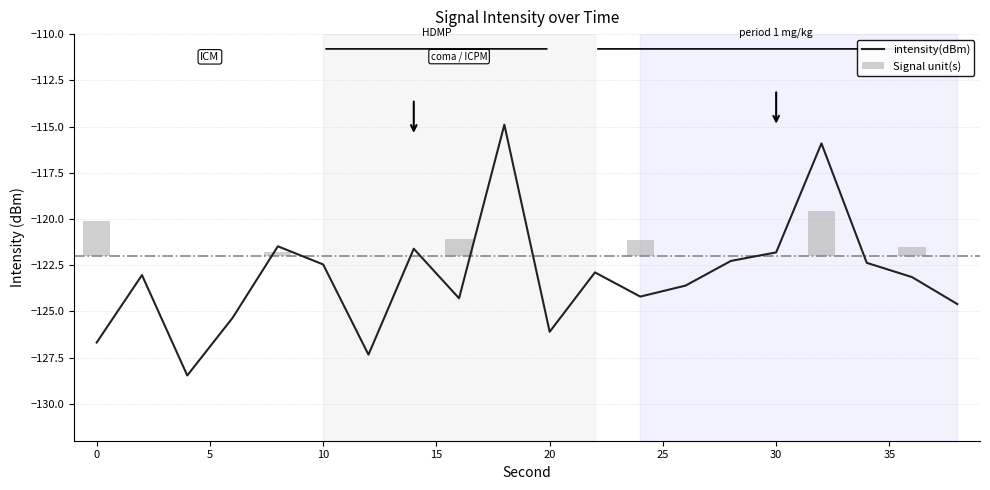

Rank the categories by value from lowest to highest.

4, 12, 0, 20, 6, 38, 16, 24, 26, 36, 2, 22, 10, 34, 28, 30, 14, 8, 32, 18